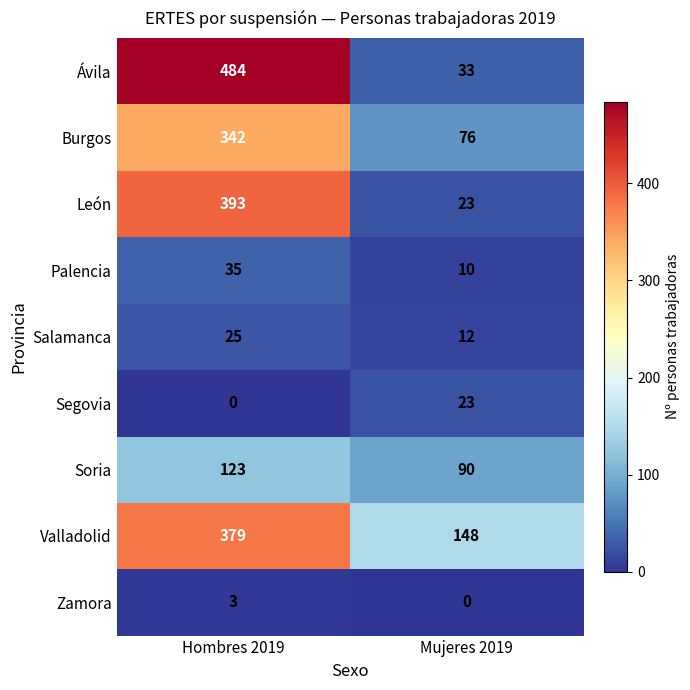

Rank the categories by Valladolid value from highest to lowest.

Hombres 2019, Mujeres 2019